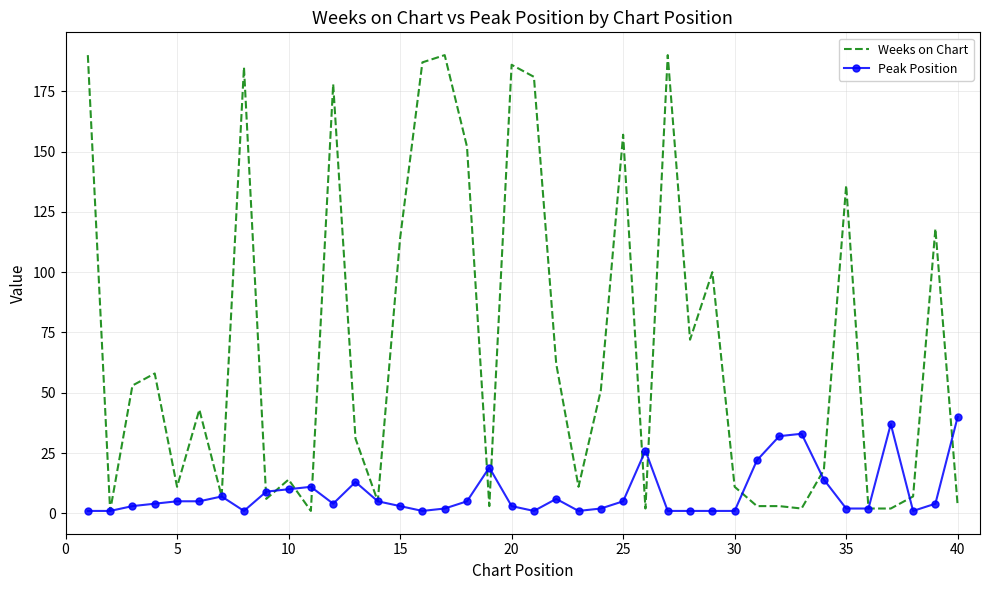

Which series has the largest total across all categories?

Weeks on Chart